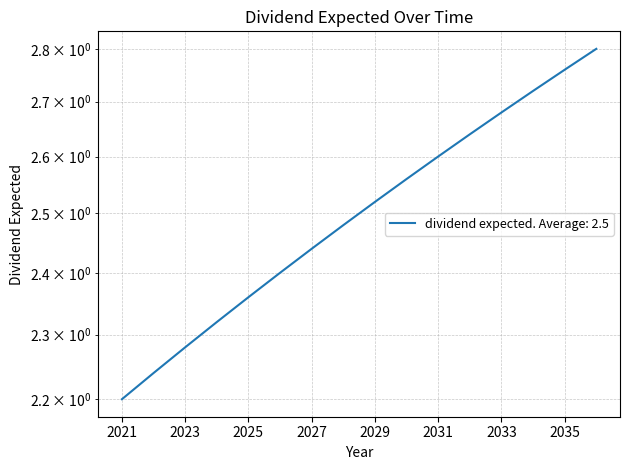

Approximately how many times larger is the value at 2028 compared to 2022?

1.1